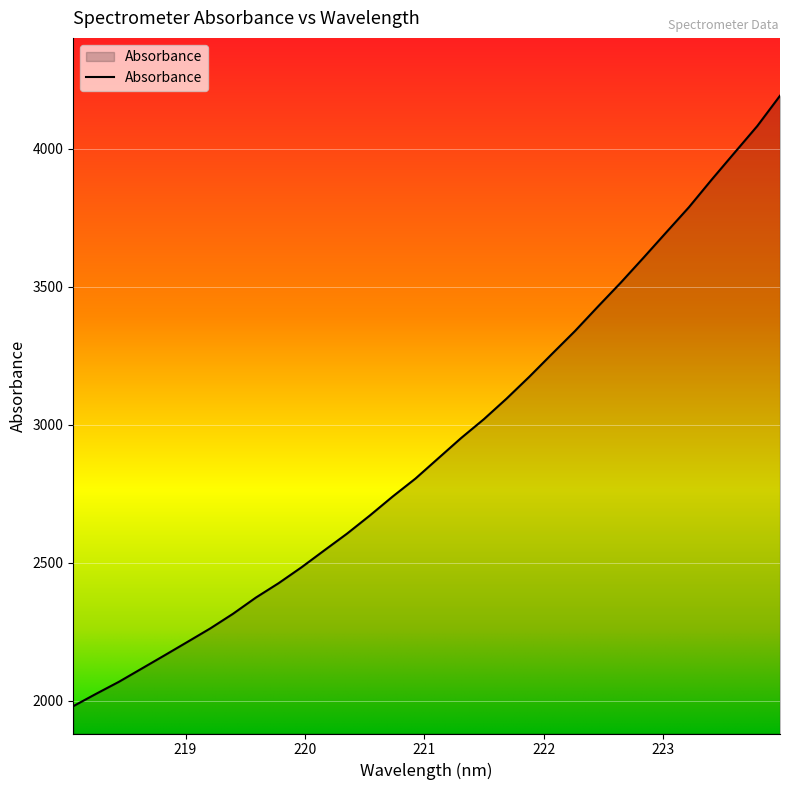

What is the maximum value shown in the chart?

4192.9